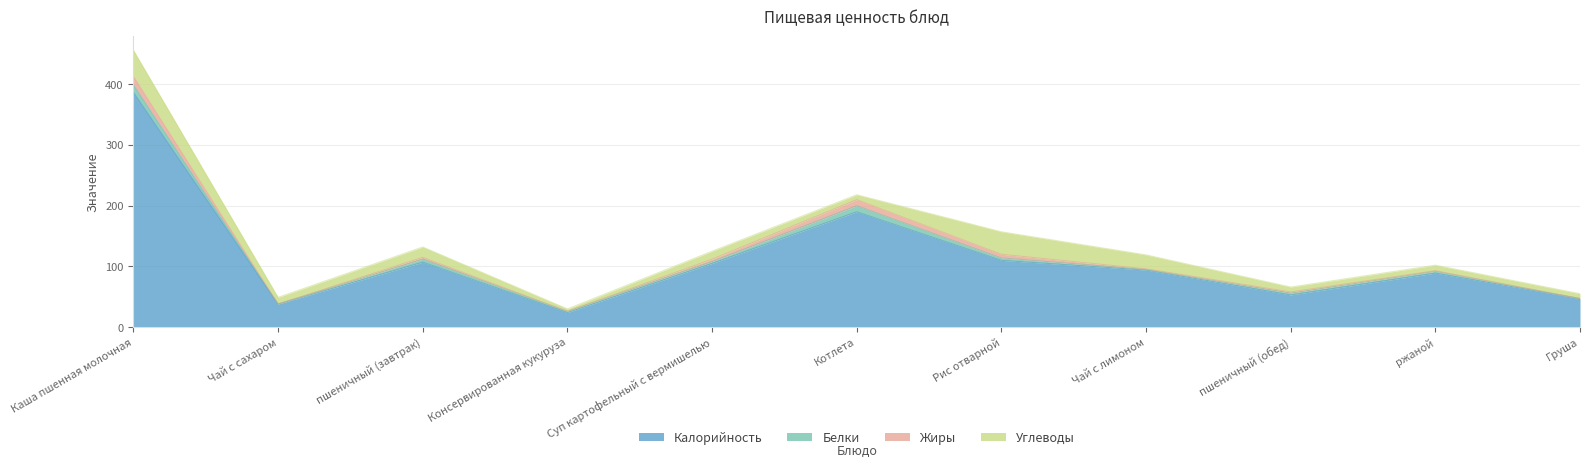

Is it true that Жиры equals 4 at пшеничный (обед)?

False